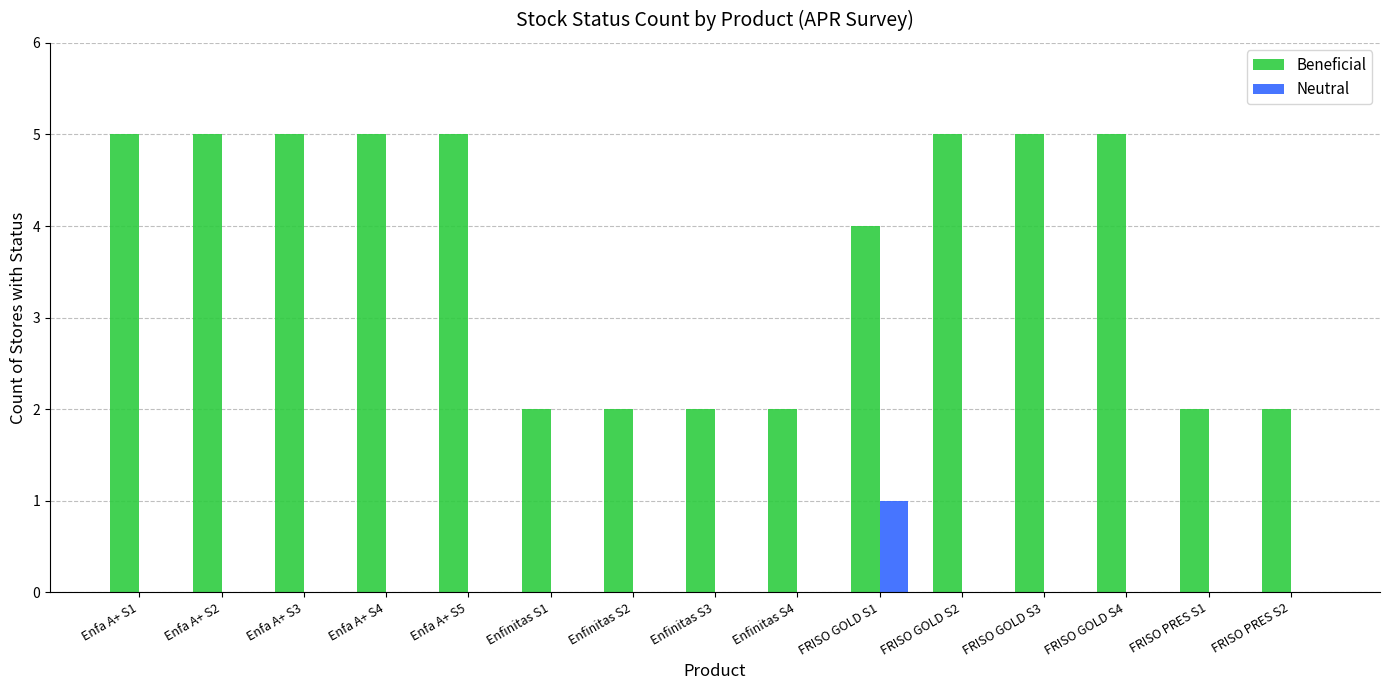

Reading left to right, transcribe all the data shown in this chart.

Beneficial: Enfa A+ S1=5	Enfa A+ S2=5	Enfa A+ S3=5	Enfa A+ S4=5	Enfa A+ S5=5	Enfinitas S1=2	Enfinitas S2=2	Enfinitas S3=2	Enfinitas S4=2	FRISO GOLD S1=4	FRISO GOLD S2=5	FRISO GOLD S3=5	FRISO GOLD S4=5	FRISO PRES S1=2	FRISO PRES S2=2
Neutral: Enfa A+ S1=0	Enfa A+ S2=0	Enfa A+ S3=0	Enfa A+ S4=0	Enfa A+ S5=0	Enfinitas S1=0	Enfinitas S2=0	Enfinitas S3=0	Enfinitas S4=0	FRISO GOLD S1=1	FRISO GOLD S2=0	FRISO GOLD S3=0	FRISO GOLD S4=0	FRISO PRES S1=0	FRISO PRES S2=0